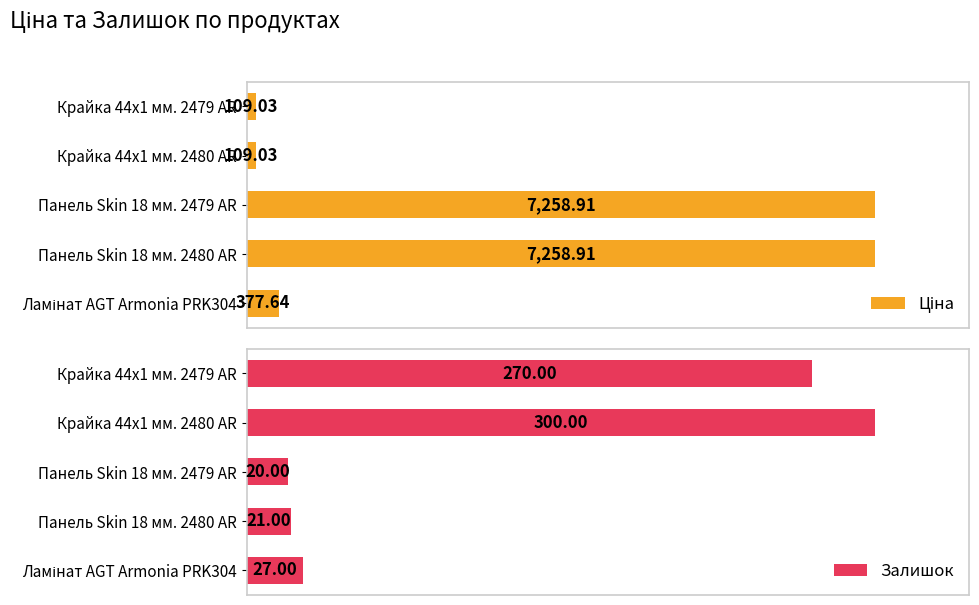

Does the chart contain stacked bars?

No